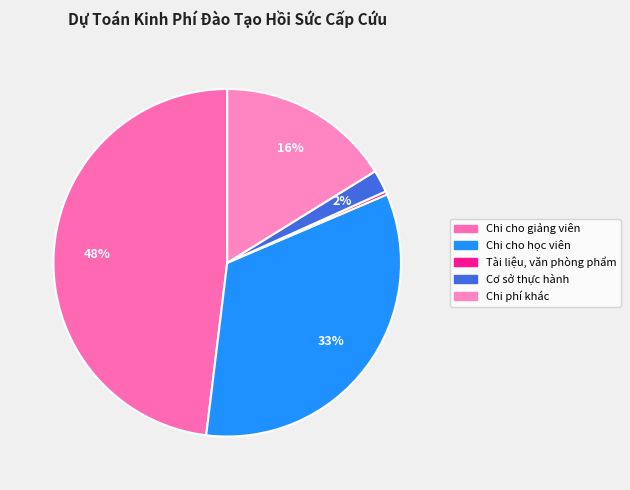

To the nearest percent, what is the difference between the largest and smallest slice percentages?

48%